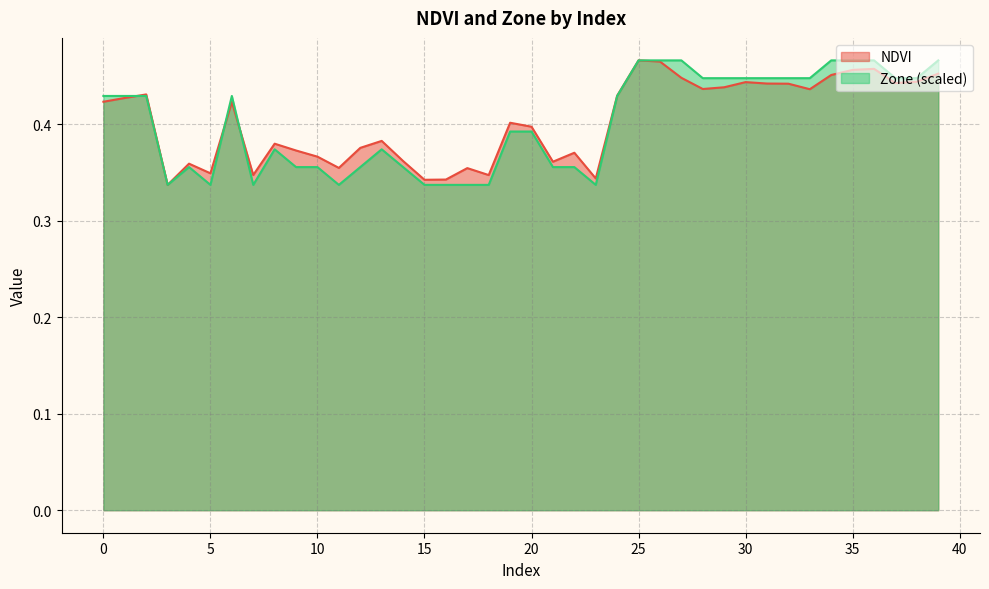

What is the sum of the NDVI values at 14 and 5?

0.7